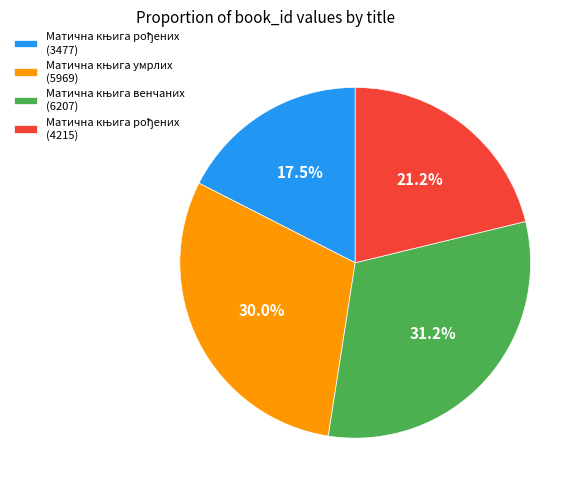

Does any single category account for the majority?

No